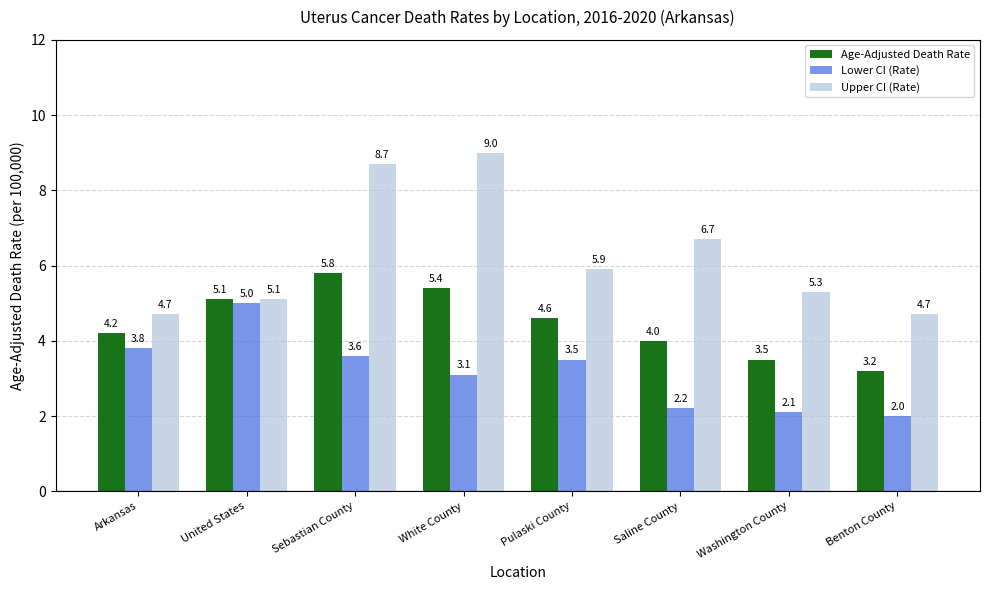

Which category has the highest value across all series?

White County